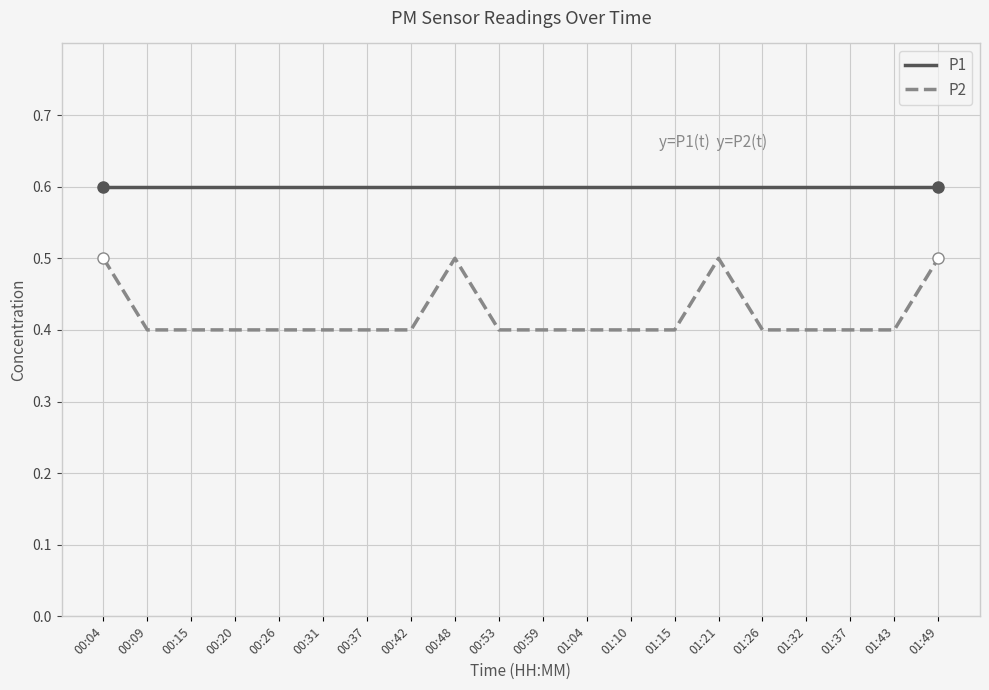

Is the value of P2 at 01:26 greater than the value of P1 at 01:10?

No